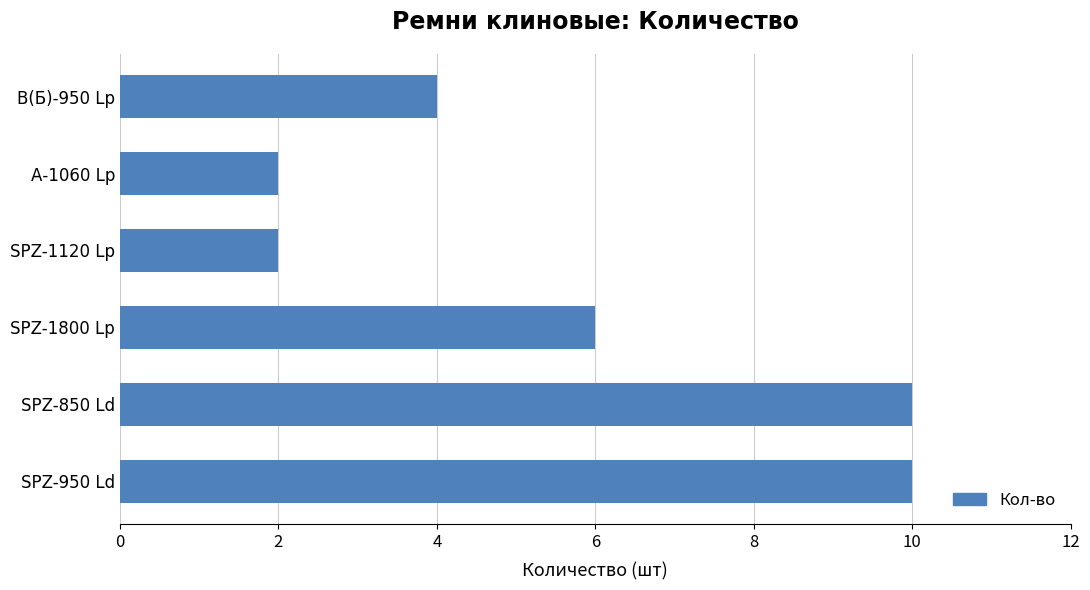

Reading top to bottom, list all the values displayed in this chart.

В(Б)-950 Lp=4	А-1060 Lp=2	SPZ-1120 Lp=2	SPZ-1800 Lp=6	SPZ-850 Ld=10	SPZ-950 Ld=10